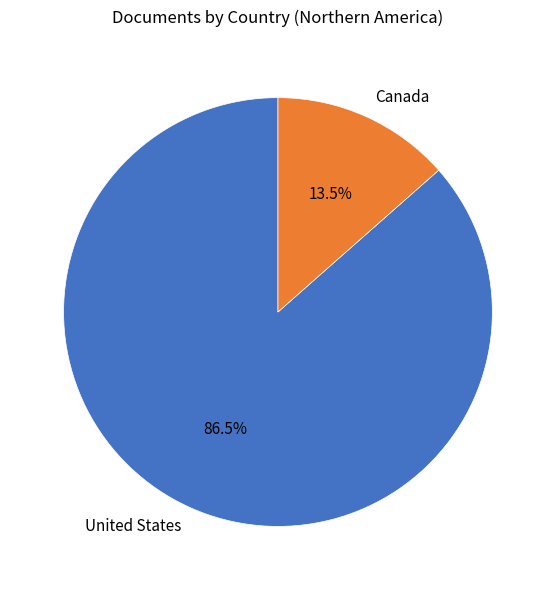

What portion of the pie excludes Canada?

86.5%